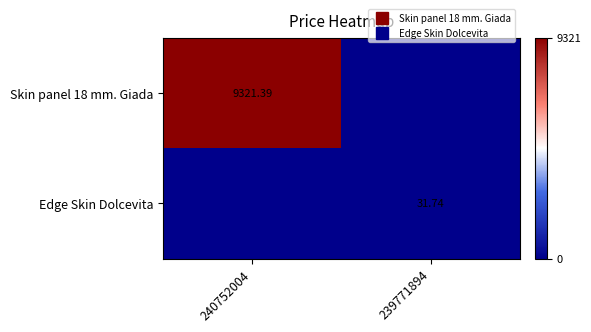

List the series in order of their overall mean, lowest first.

Edge Skin Dolcevita, Skin panel 18 mm. Giada